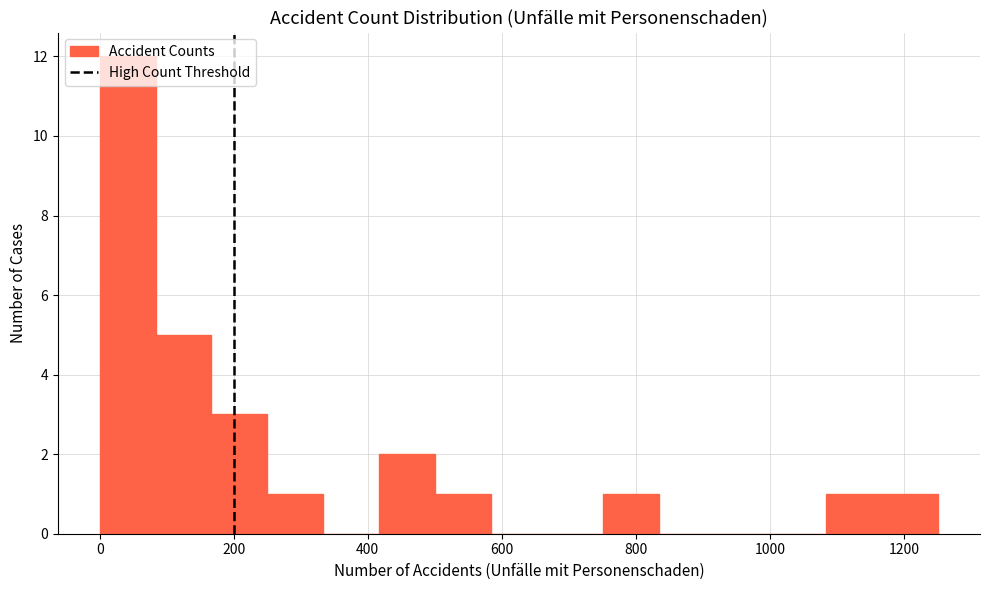

Reading left to right, transcribe this chart: for each bar, give the range it covers on the x-axis and its height. Neither the bar edges nor the heights are printed on the chart, so give them approximately, as read against the axes.

0 to 80: 12
80 to 160: 5
160 to 260: 3
260 to 340: 1
340 to 420: 0
420 to 500: 2
500 to 580: 1
580 to 660: 0
660 to 760: 0
760 to 840: 1
840 to 920: 0
920 to 1000: 0
1000 to 1080: 0
1080 to 1160: 1
1160 to 1260: 1